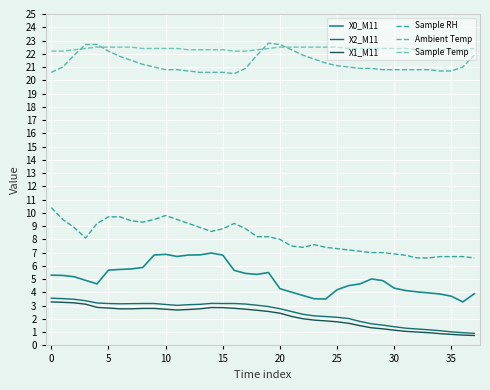

How many lines are shown in the chart?

6